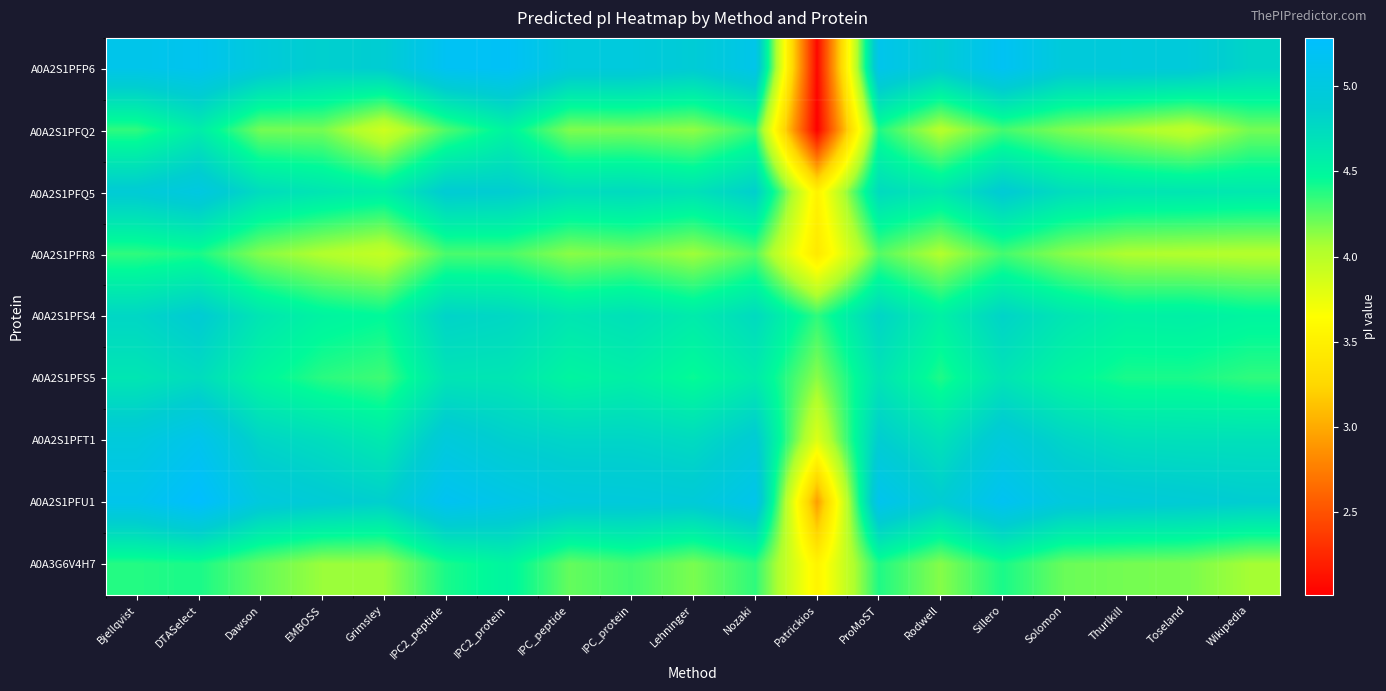

What is the spread (max minus min) of values at Dawson?

0.8